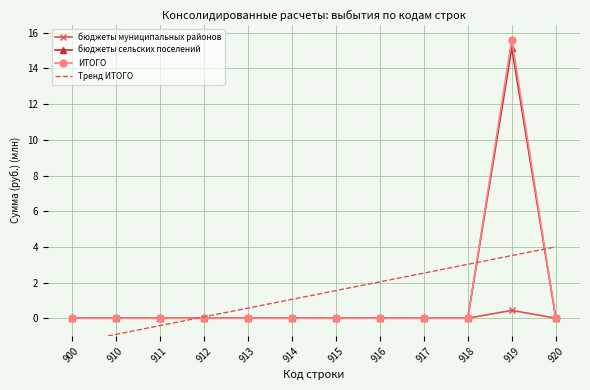

Which category has the highest value in the ИТОГО series?

919